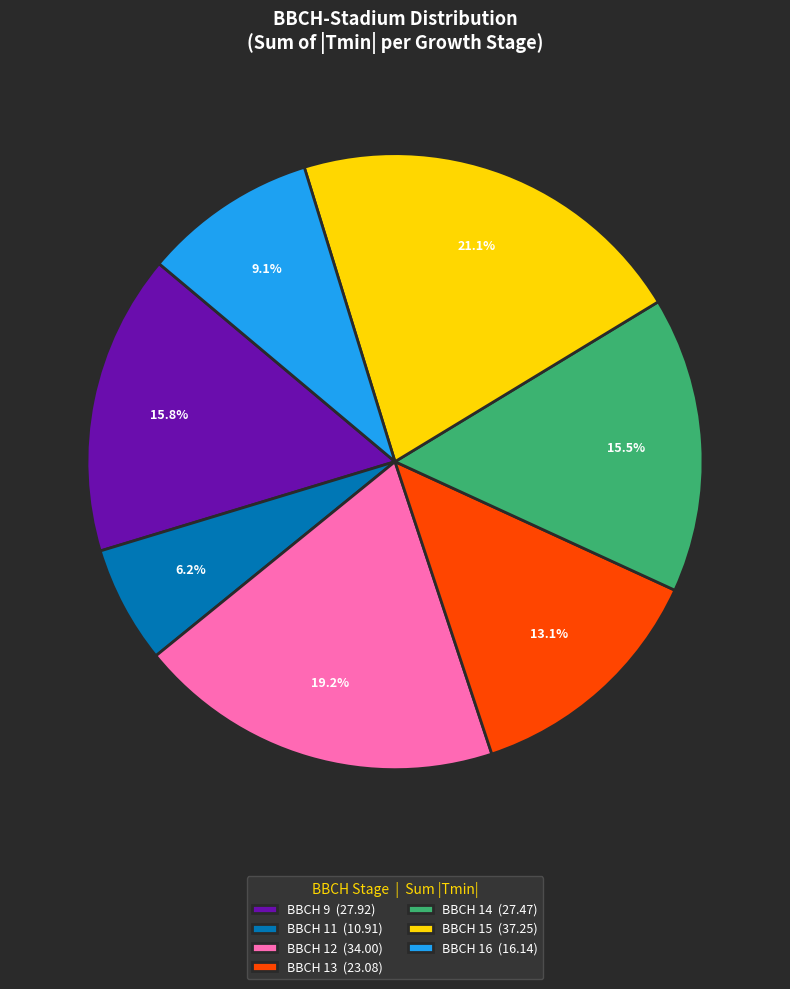

Count the number of slices in the pie.

7